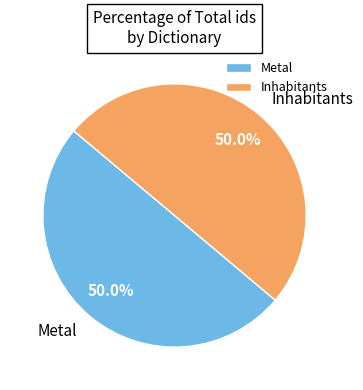

Approximately how many times larger is the value at Inhabitants compared to Metal?

1.0